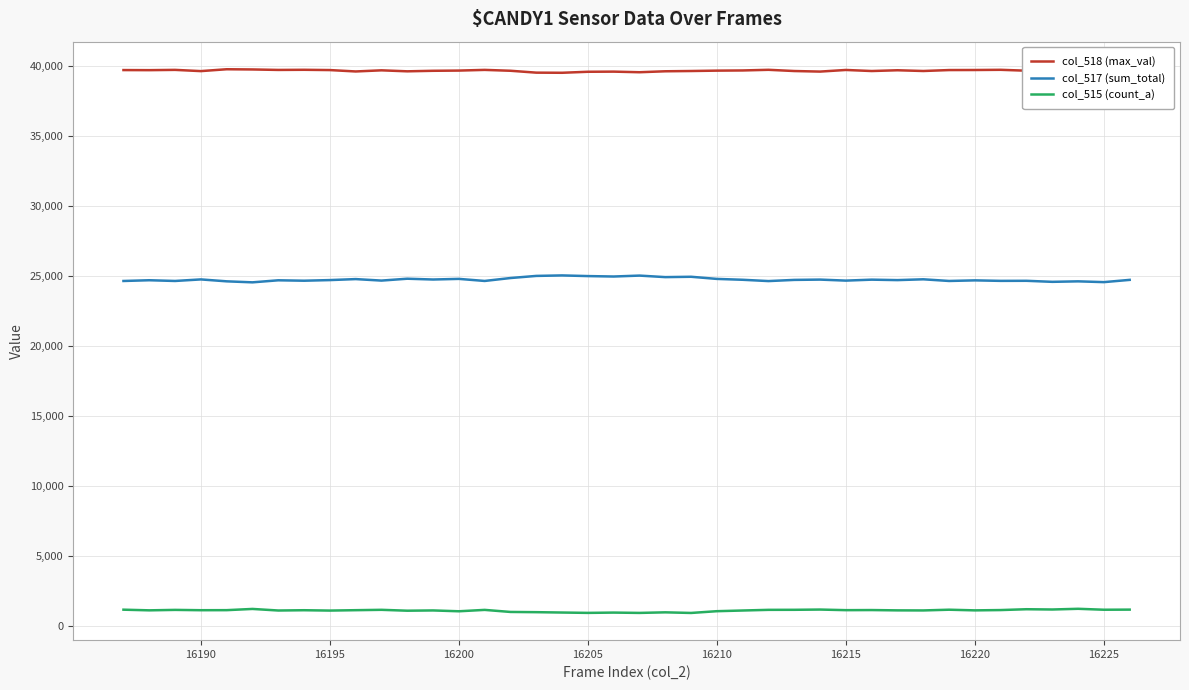

In col_518 (max_val), how many points are higher than both neighbors (excluding endpoints)?

12